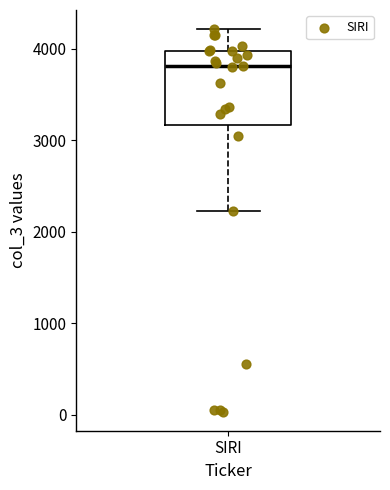

Transcribe this box plot: give where the median line is, the range the box spans, and where the two whiskers end, as read against the y-axis. The values are not printed on the chart, so give them approximately, as read against the axis.

median 3800, box 3200 to 4000, whiskers 2200 to 4200